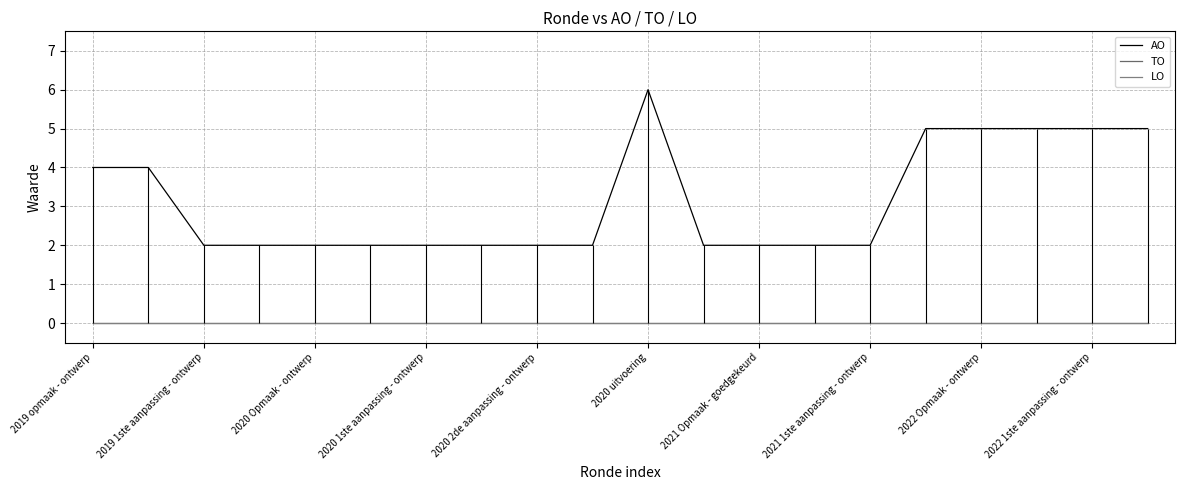

What is the label of the 15th point from the right?

2020 uitvoering